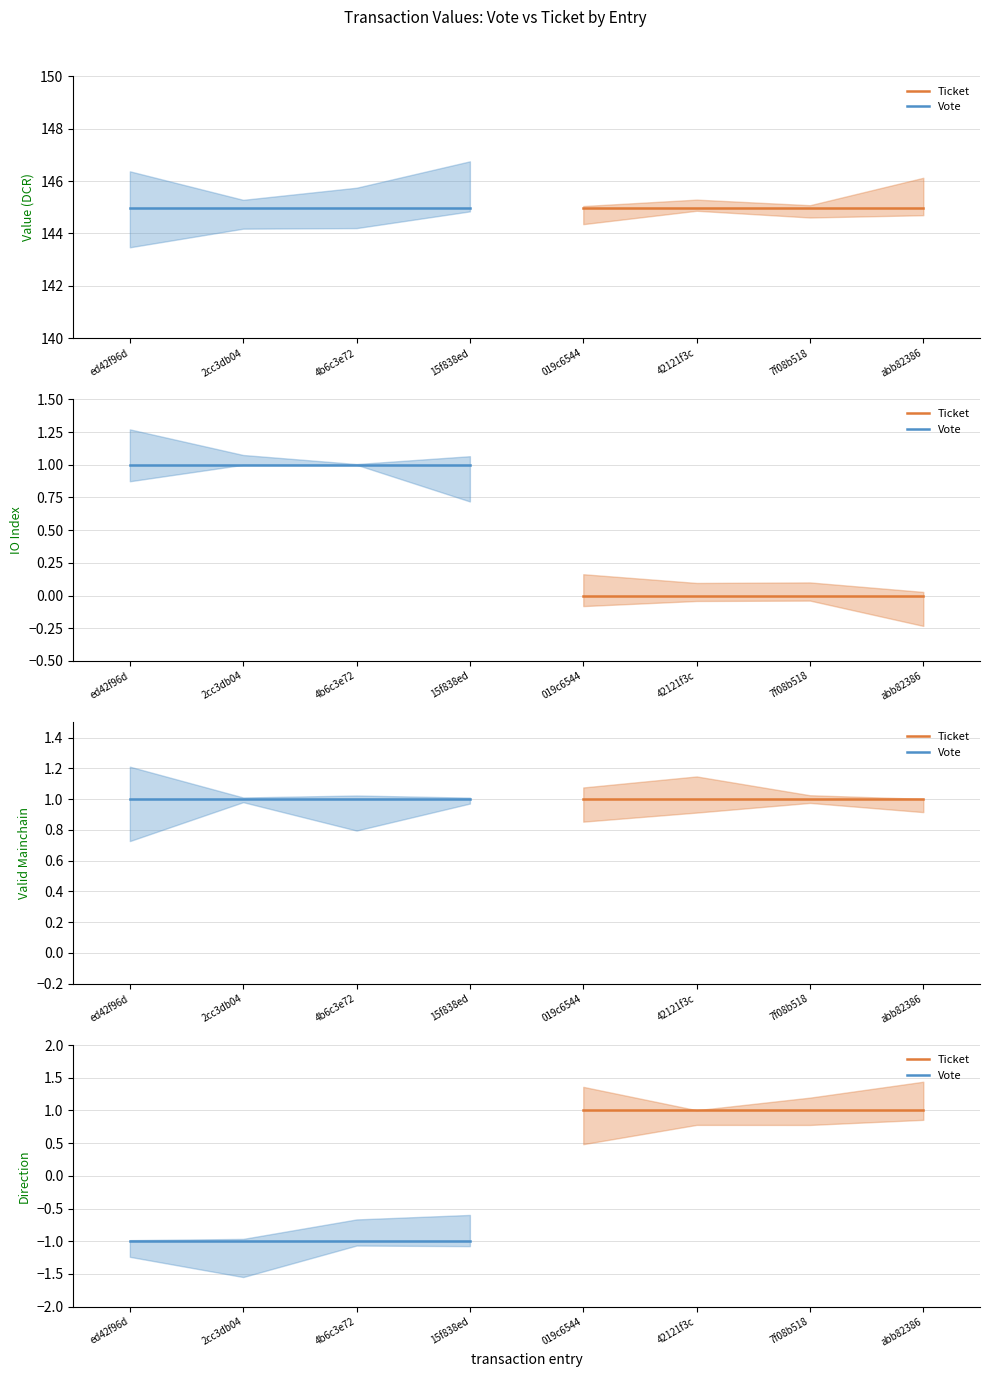

Between 4b6c3e72 and ed42f96d, which is larger?

4b6c3e72